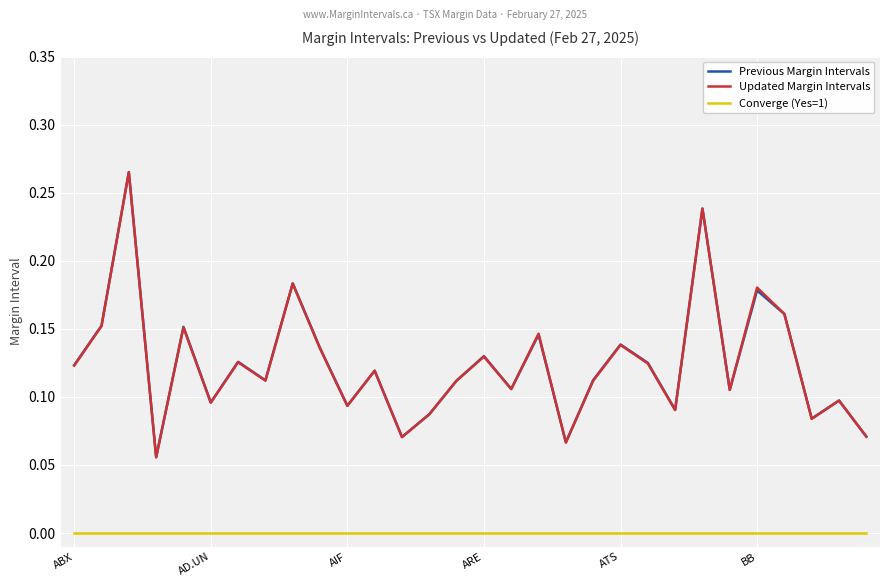

Which series has the widest spread of values?

Updated Margin Intervals